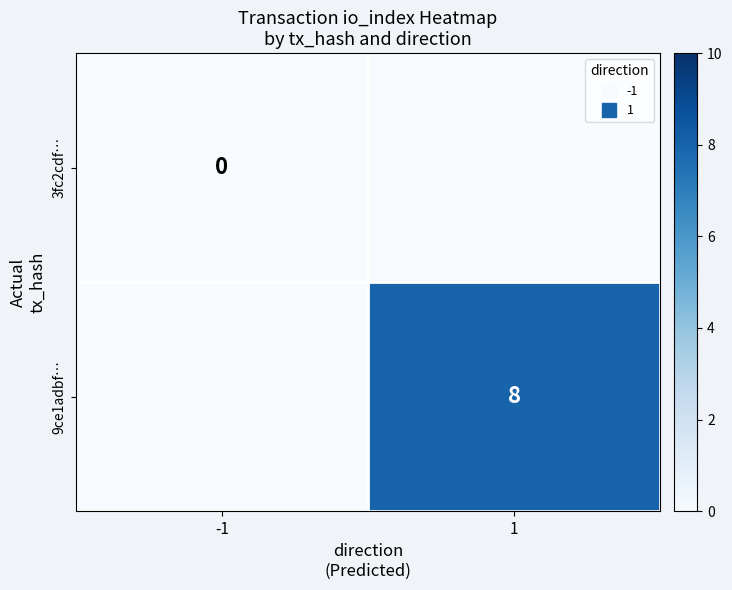

Which series changed the most between -1 and 1?

9ce1adbf…